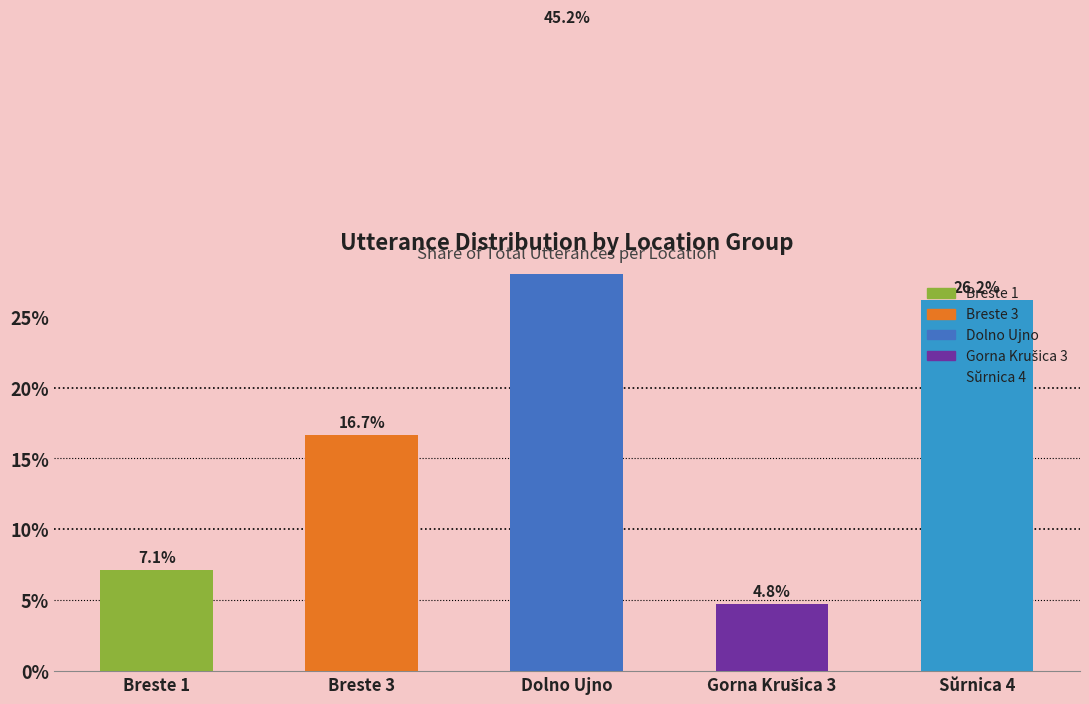

Which label corresponds to the smallest value in the chart?

Gorna Krušica 3